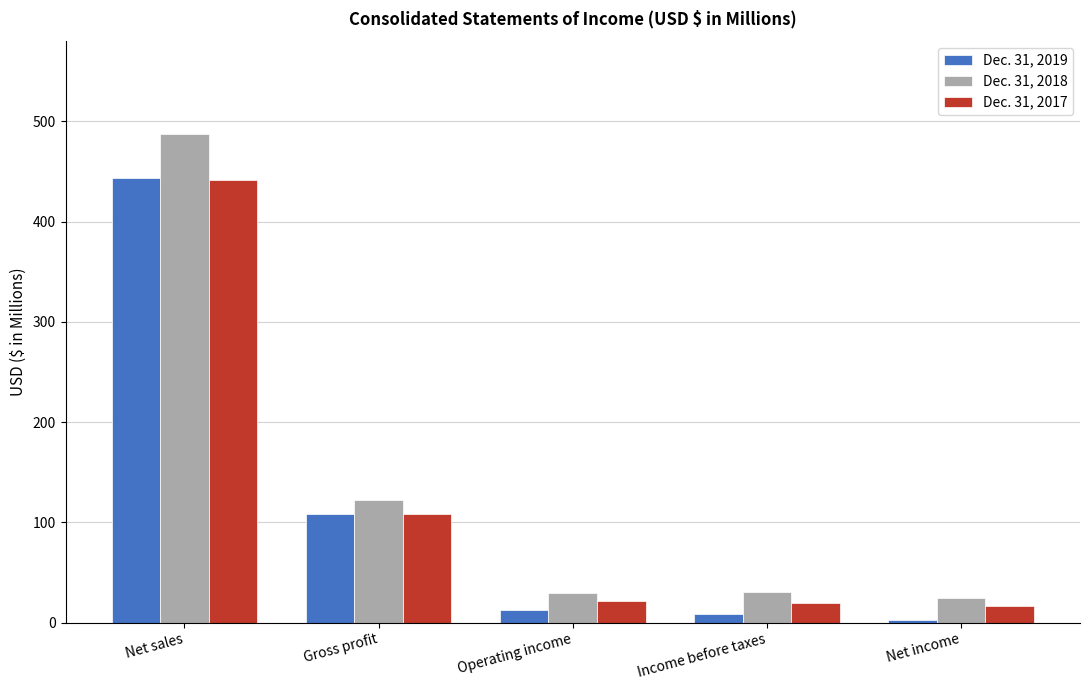

What is the smallest value displayed?

3.1